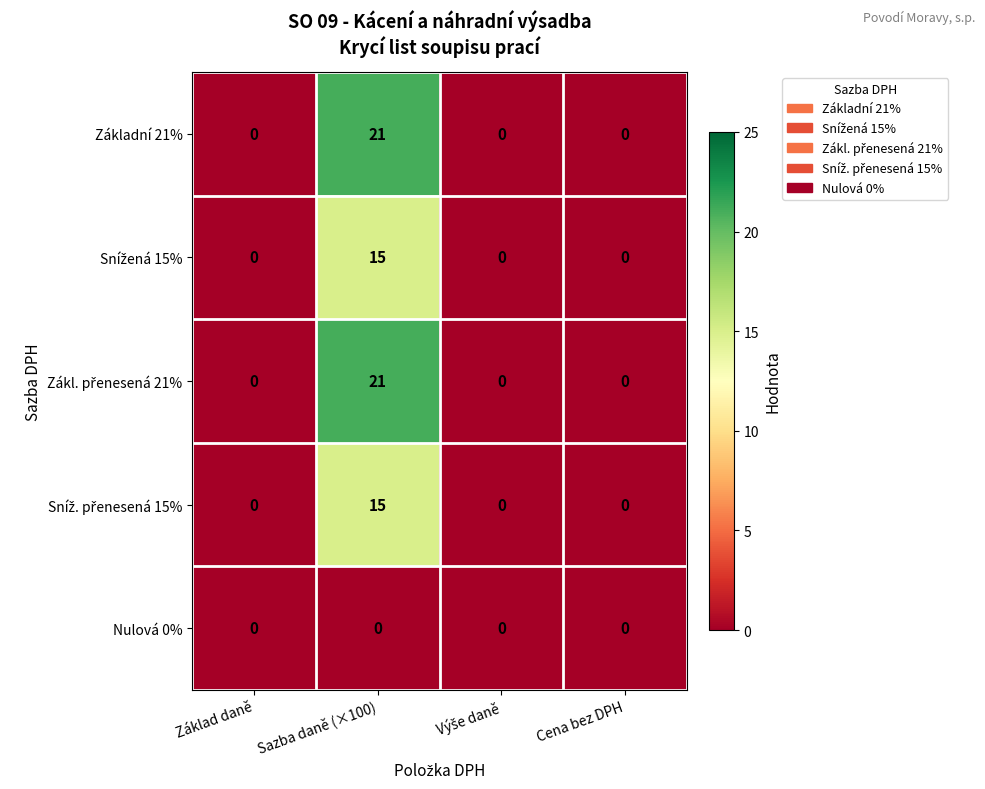

The value of Nulová 0% at Základ daně is 0. True or false?

True